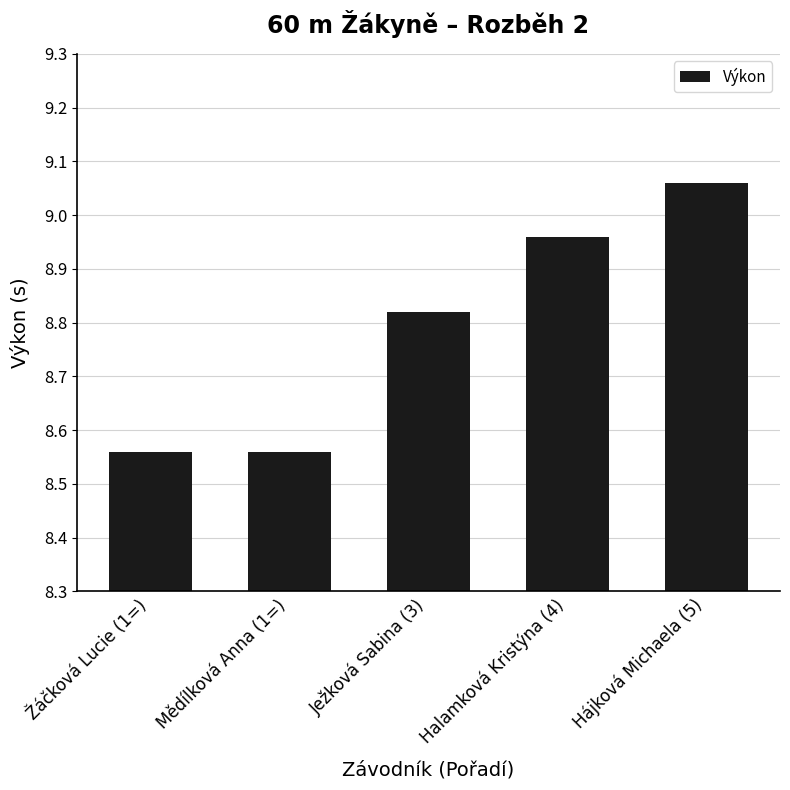

How many series are shown in this chart?

1